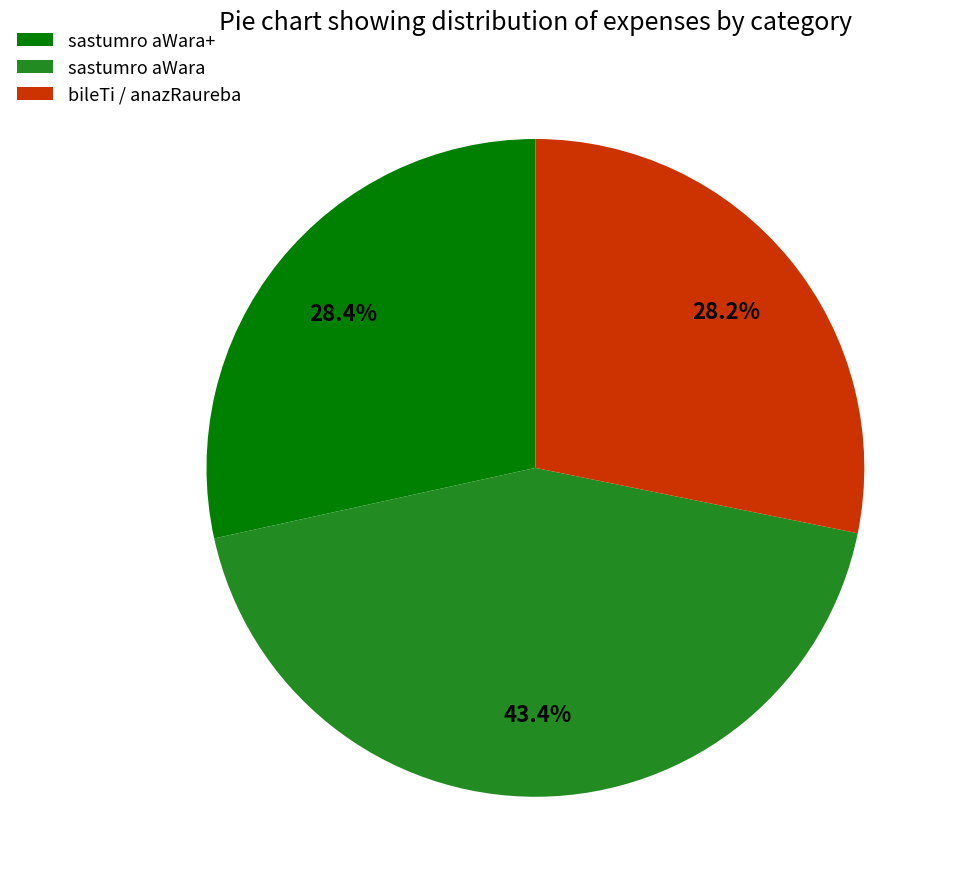

Does any single category account for the majority?

No